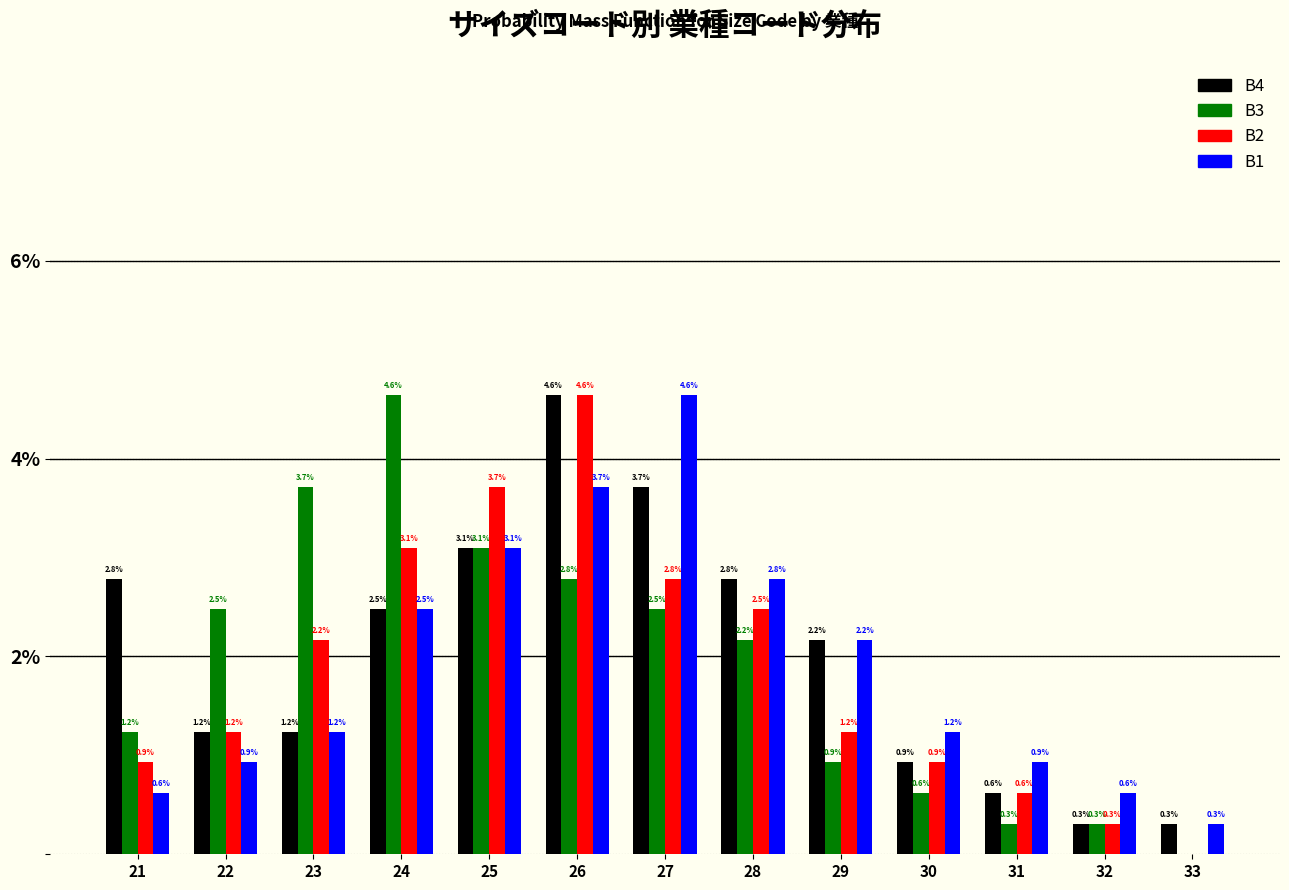

Reading left to right, list all the values displayed in this chart.

B4: 21=2.8	22=1.2	23=1.2	24=2.5	25=3.1	26=4.6	27=3.7	28=2.8	29=2.2	30=0.9	31=0.6	32=0.3	33=0.3
B3: 21=1.2	22=2.5	23=3.7	24=4.6	25=3.1	26=2.8	27=2.5	28=2.2	29=0.9	30=0.6	31=0.3	32=0.3	33=0.0
B2: 21=0.9	22=1.2	23=2.2	24=3.1	25=3.7	26=4.6	27=2.8	28=2.5	29=1.2	30=0.9	31=0.6	32=0.3	33=0.0
B1: 21=0.6	22=0.9	23=1.2	24=2.5	25=3.1	26=3.7	27=4.6	28=2.8	29=2.2	30=1.2	31=0.9	32=0.6	33=0.3